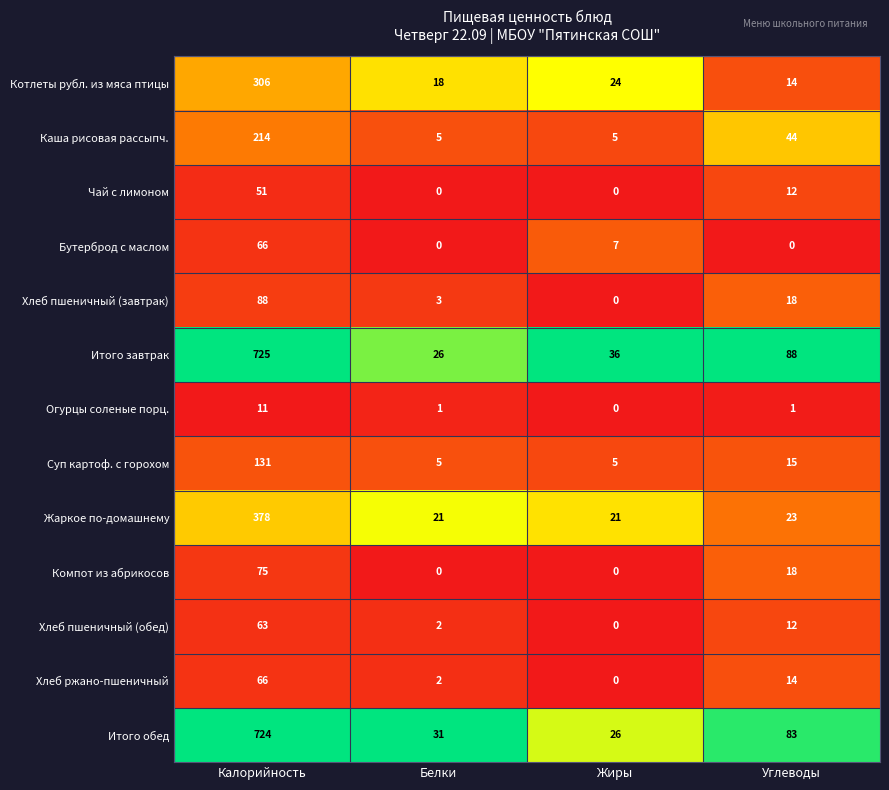

Which series has the largest total across all categories?

Итого завтрак